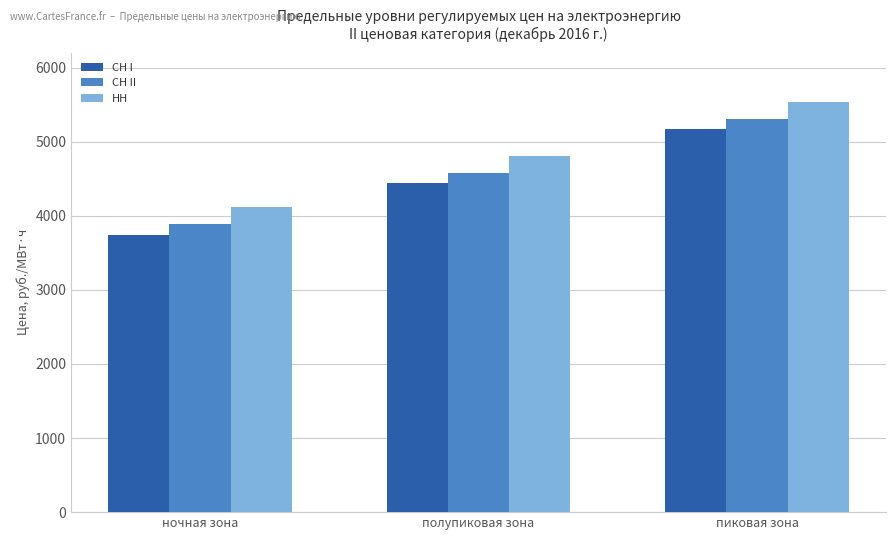

What is the minimum value shown in the chart?

3739.6